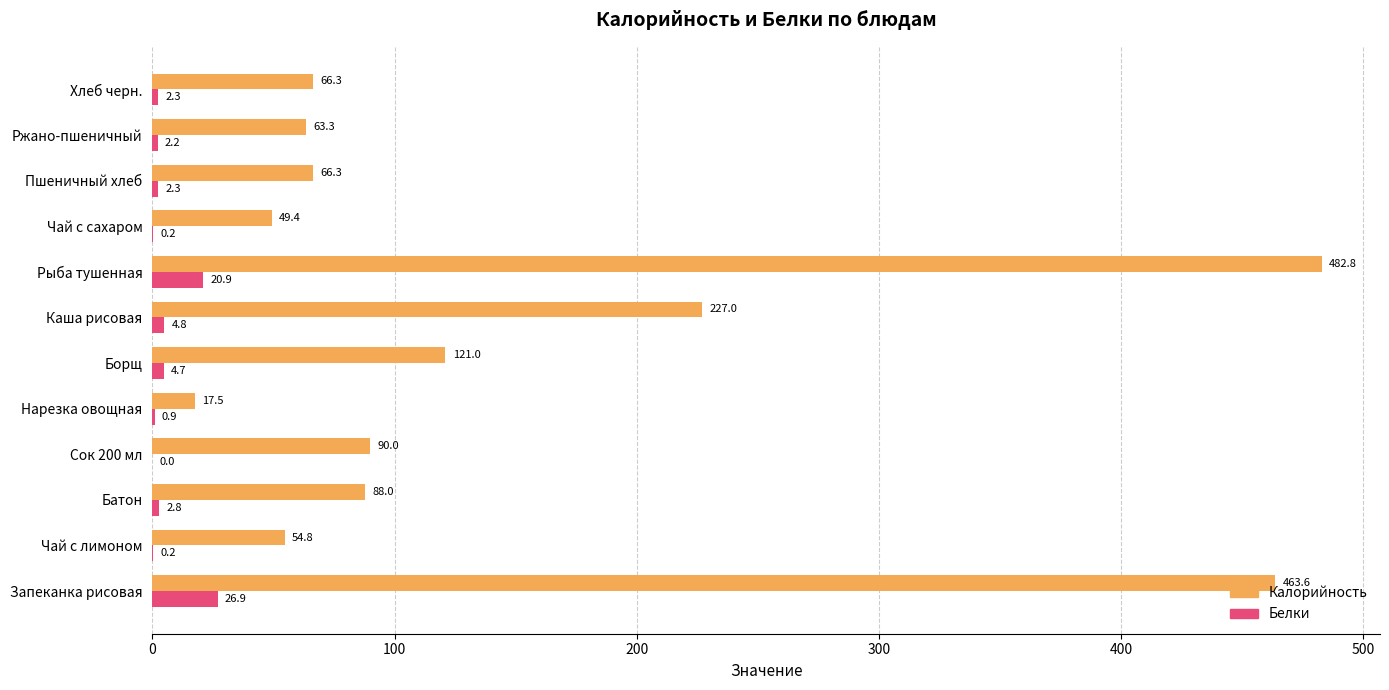

Is the value of Белки at Ржано-пшеничный greater than the value of Калорийность at Хлеб черн.?

No